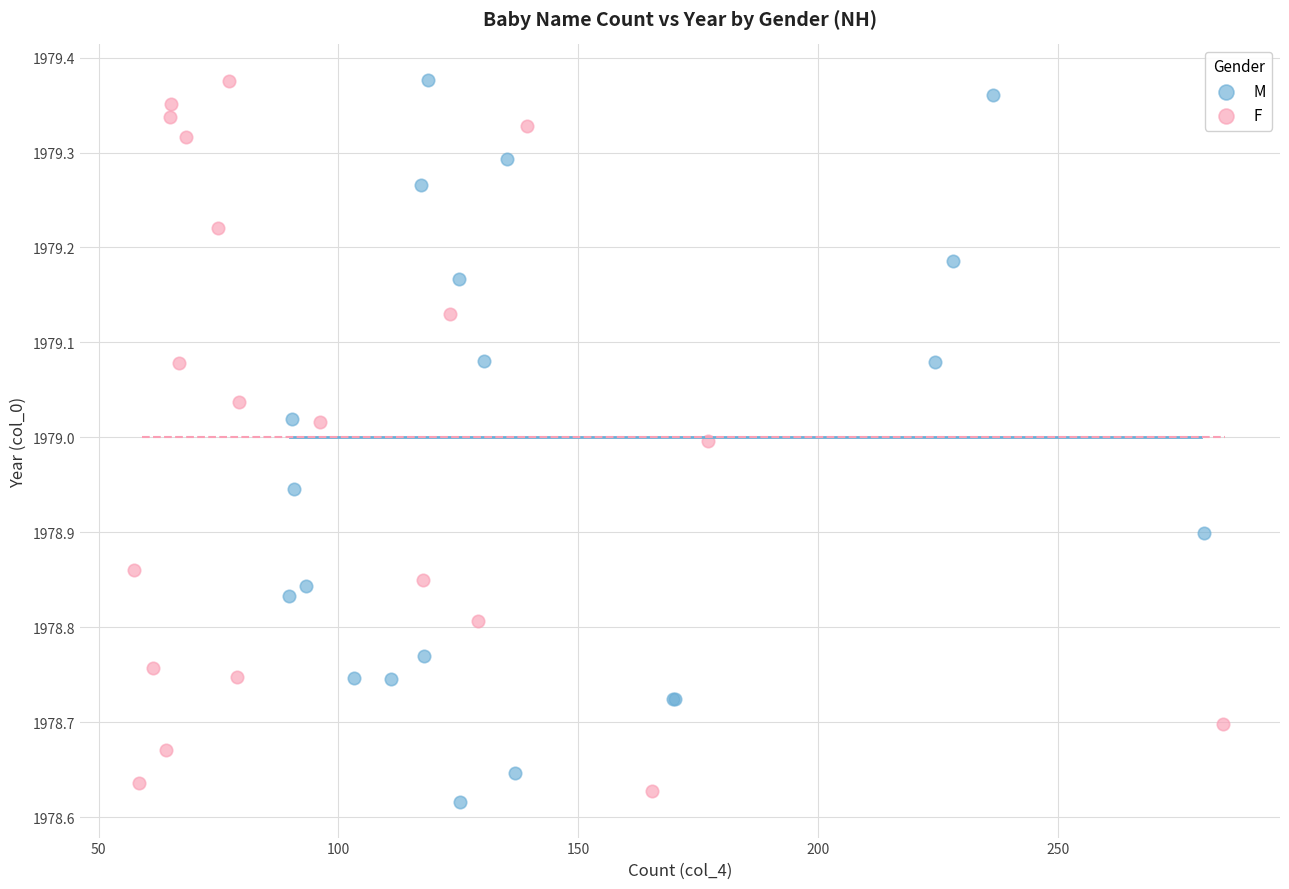

Which series has the largest Y range (max minus min)?

M